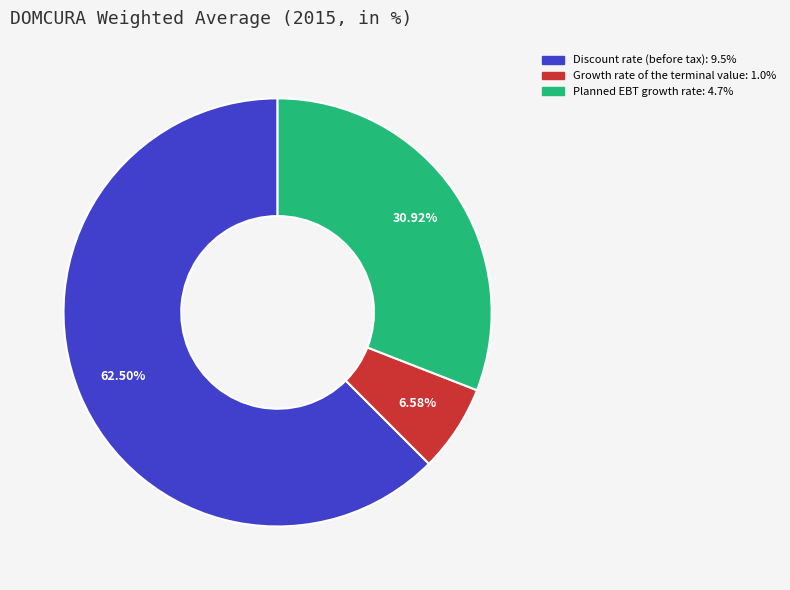

To the nearest percent, what portion does Growth rate of the terminal value represent?

7%